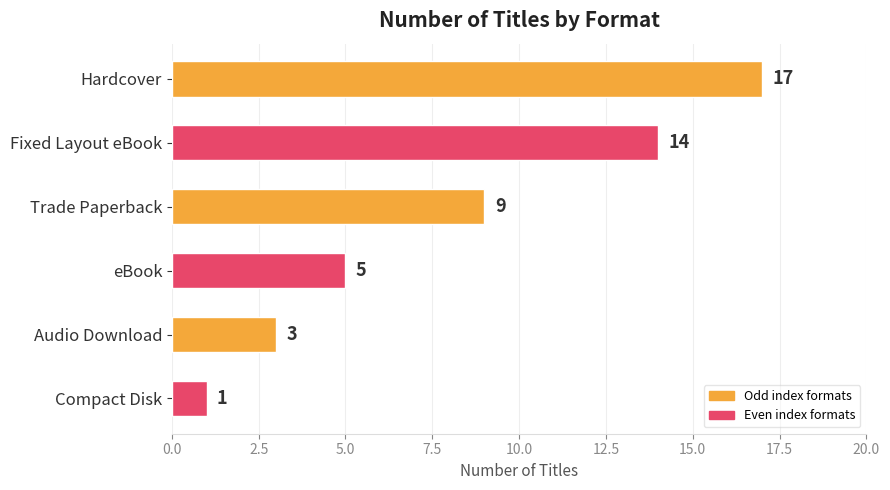

What is the average value?

8